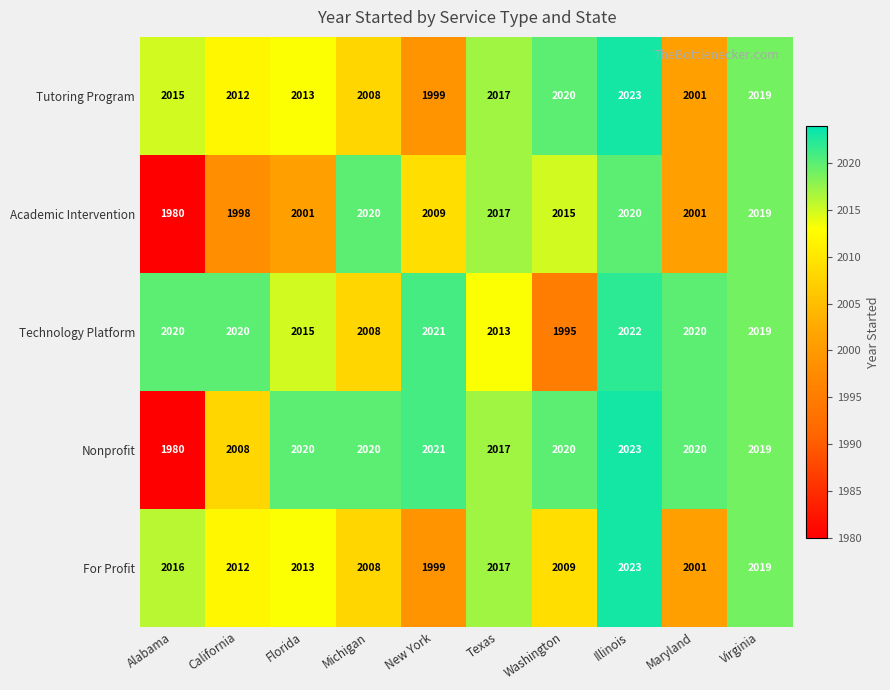

What is the total value across all series at Illinois?

10111